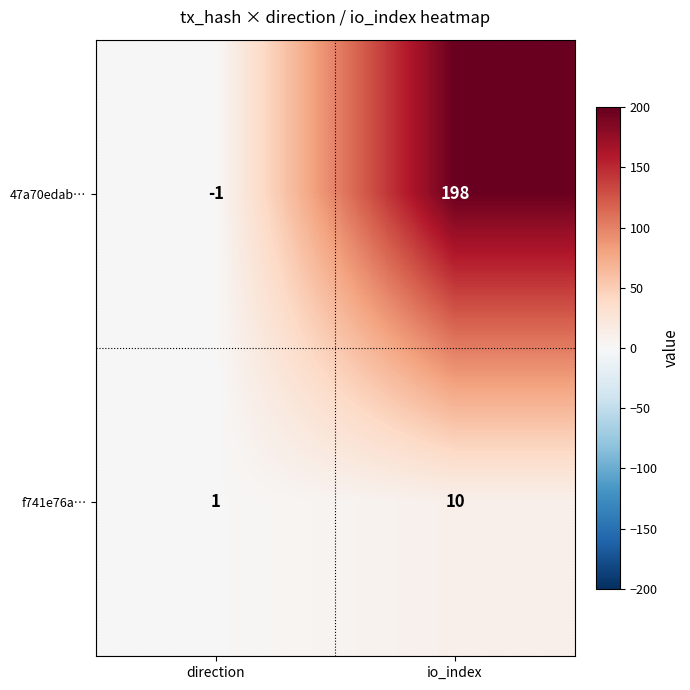

Which series has the largest range (max minus min)?

47a70edab…